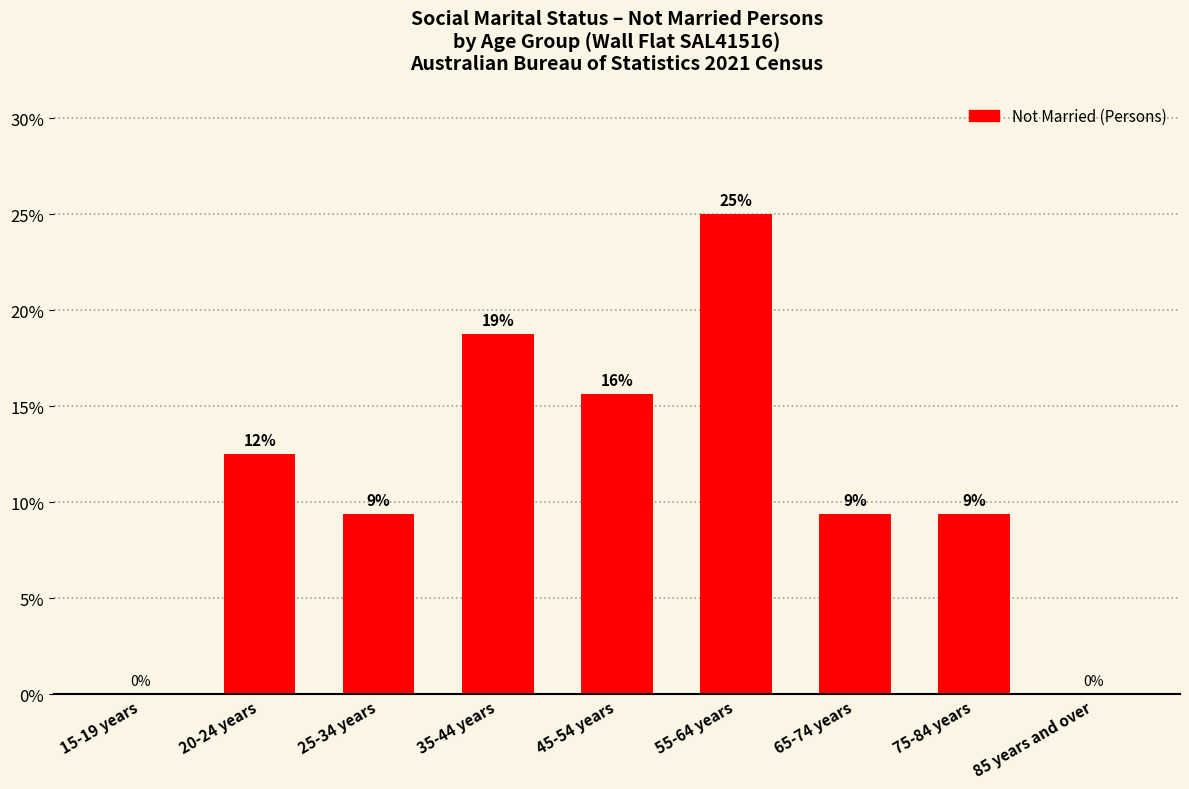

What is the approximate value at 35-44 years?

18.8